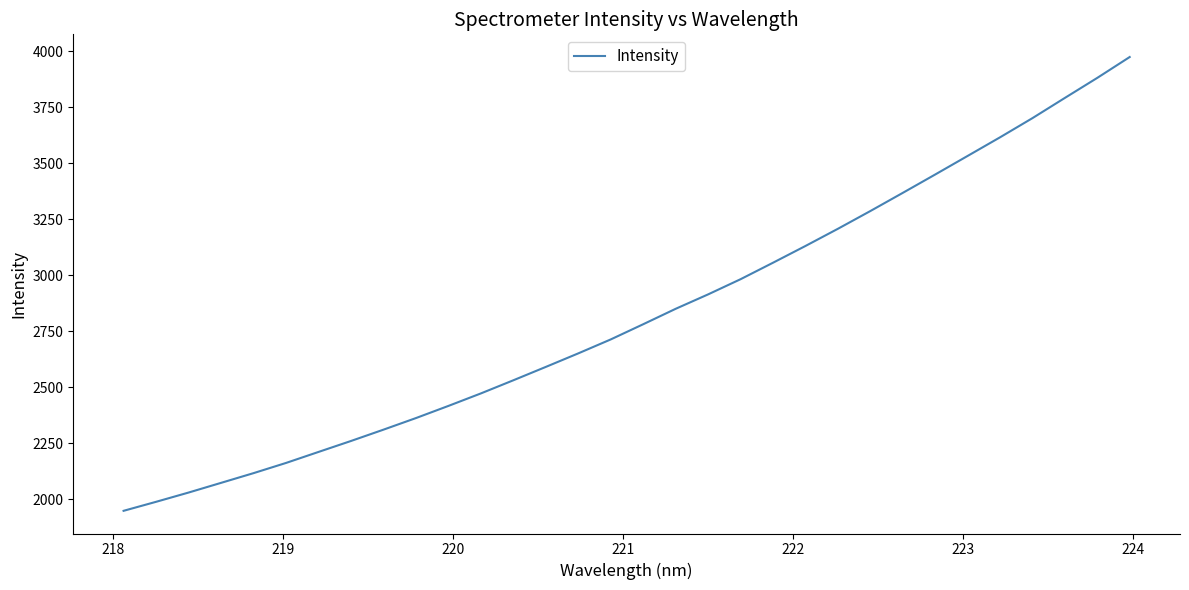

How many lines are shown in the chart?

1